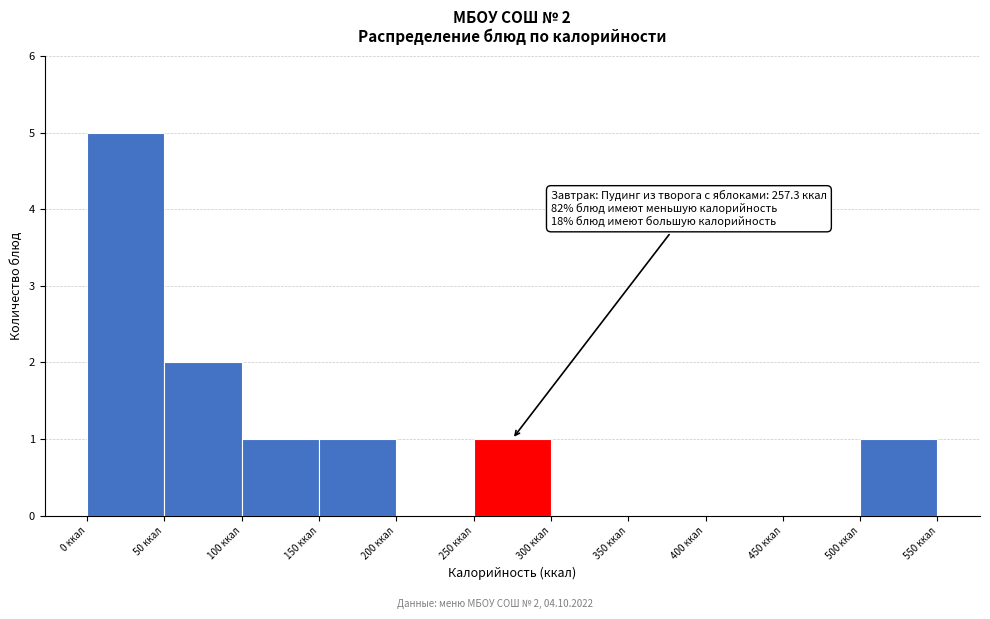

Which range on the x-axis has the tallest bar?

0 to 50